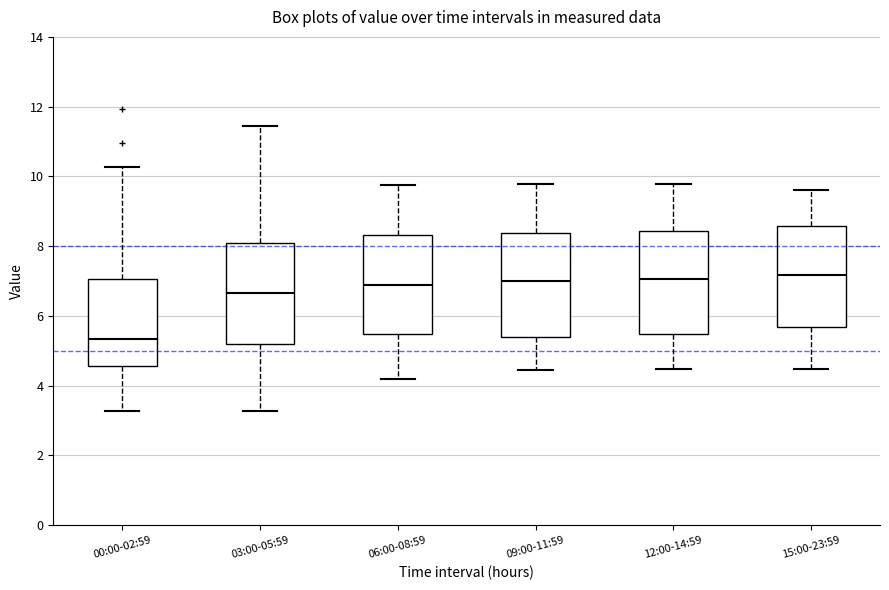

Reading left to right, read every box against the y-axis: the position of its median line, the range the box covers, and the ends of its whiskers. The values are not printed on the chart, so give them approximately, as read against the axis.

00:00-02:59: median 5.4, box 4.6 to 7.0, whiskers 3.2 to 10.2
03:00-05:59: median 6.6, box 5.2 to 8.0, whiskers 3.2 to 11.4
06:00-08:59: median 6.8, box 5.4 to 8.4, whiskers 4.2 to 9.8
09:00-11:59: median 7.0, box 5.4 to 8.4, whiskers 4.4 to 9.8
12:00-14:59: median 7.0, box 5.4 to 8.4, whiskers 4.4 to 9.8
15:00-23:59: median 7.2, box 5.6 to 8.6, whiskers 4.4 to 9.6